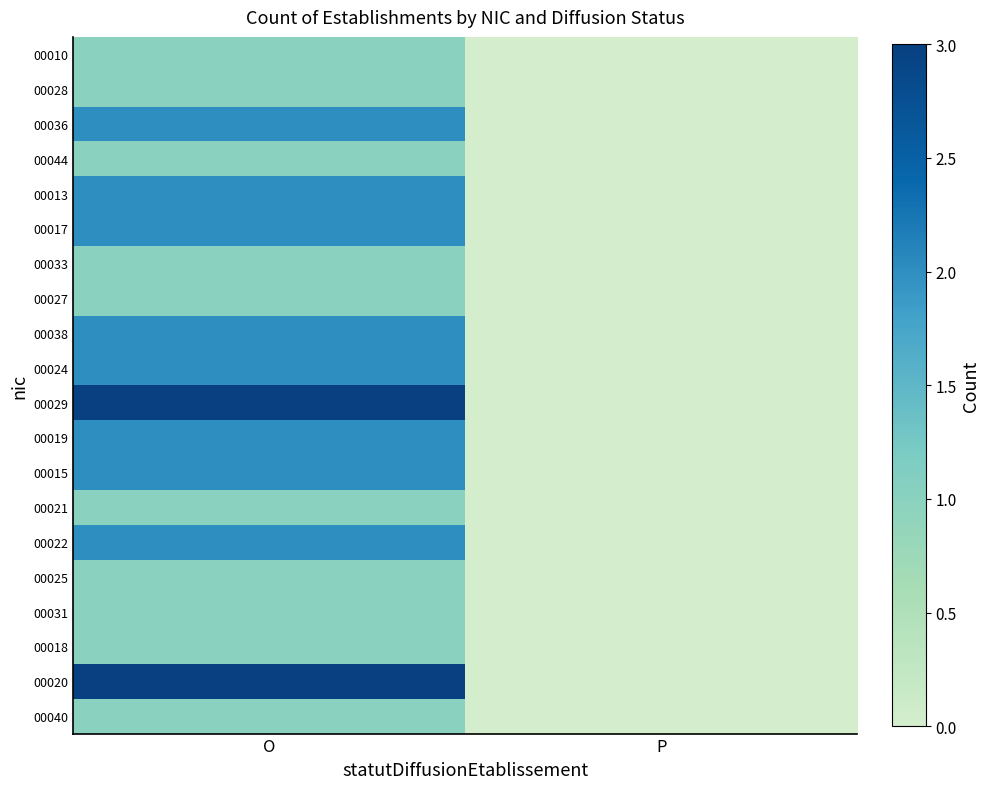

At how many categories does at least one series exceed 1?

1